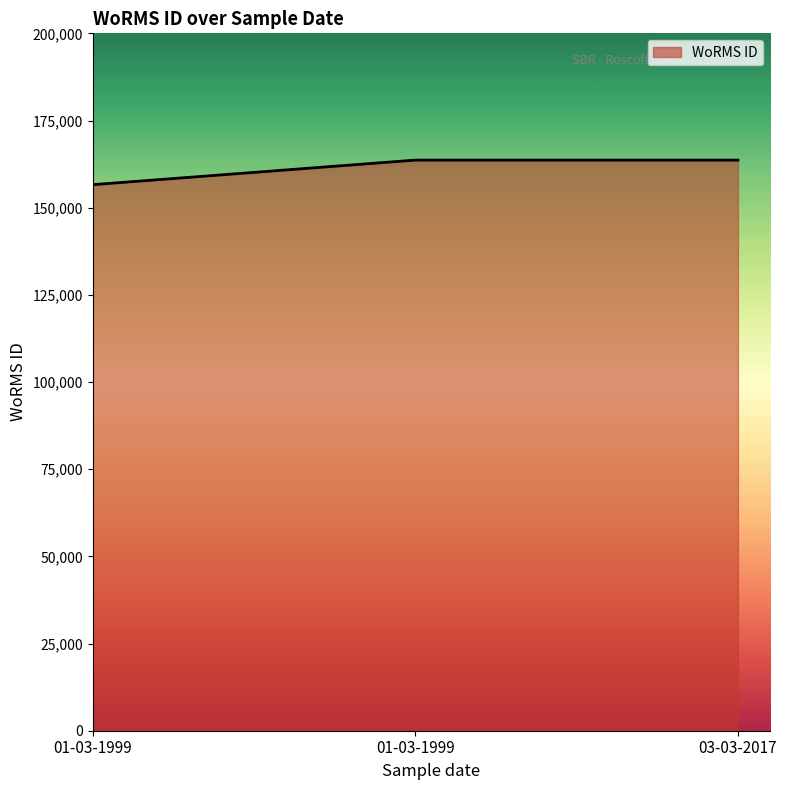

The chart shows a value of 163646 at 03-03-2017. True or false?

True